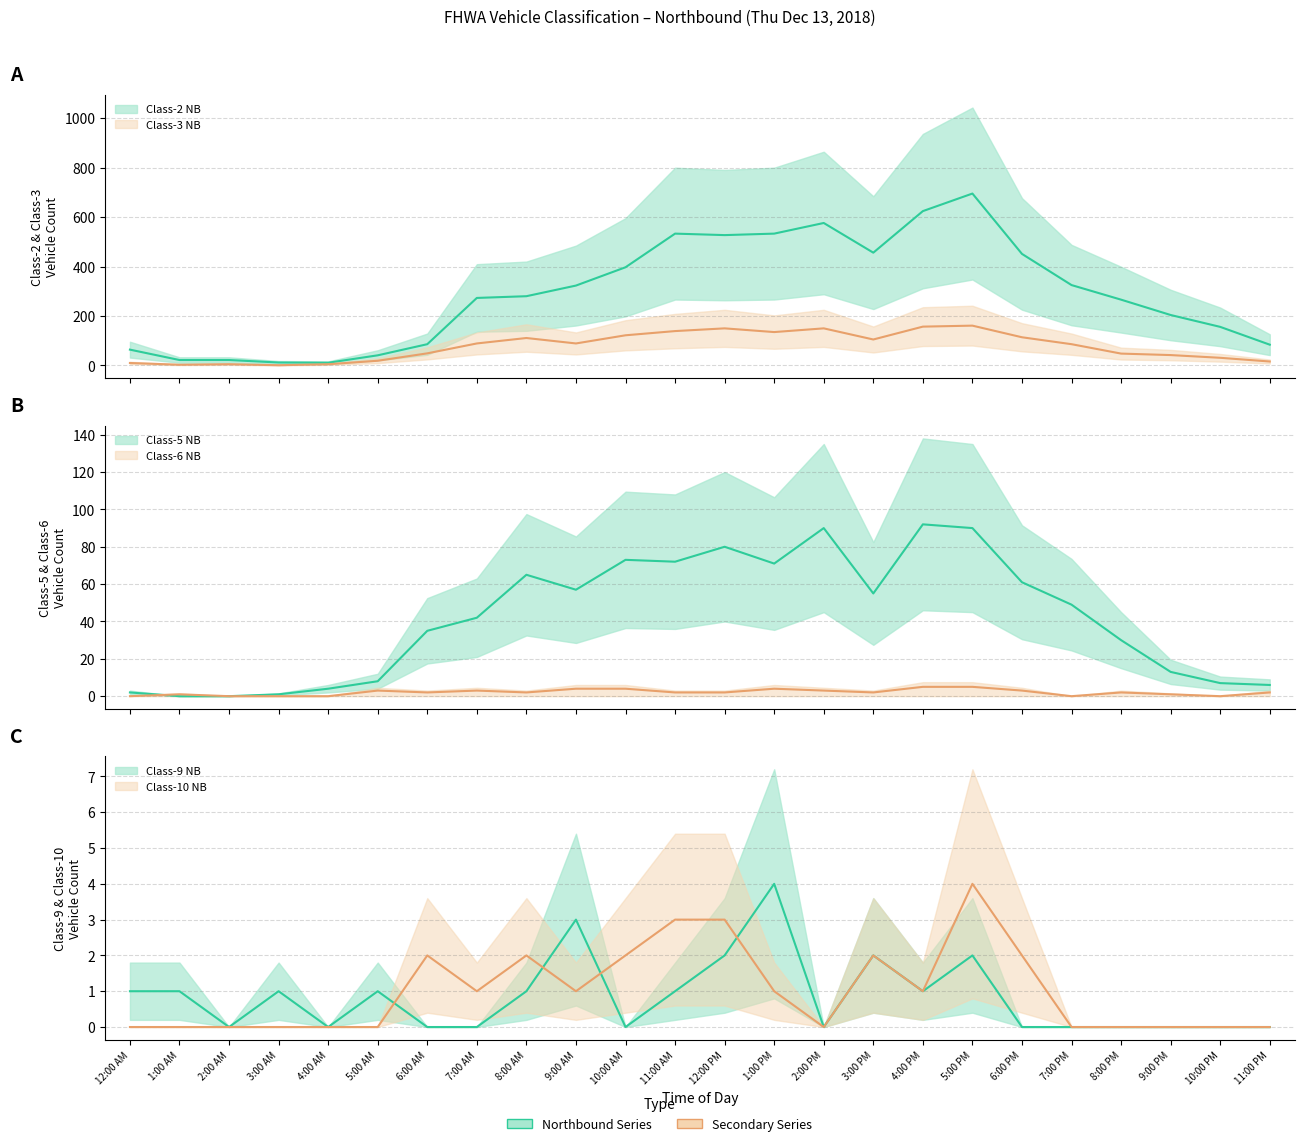

At which label does Class-9 NB reach its peak?

1:00 PM